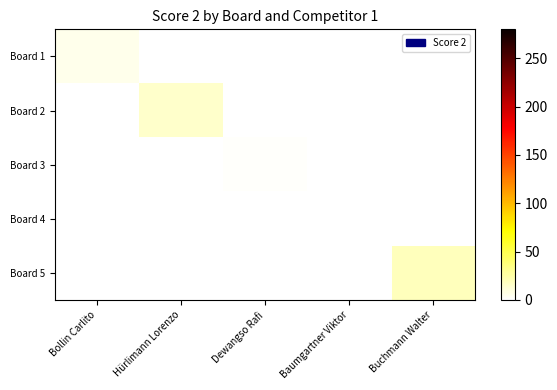

What is the total value across all series at Dewangso Rafi?

2